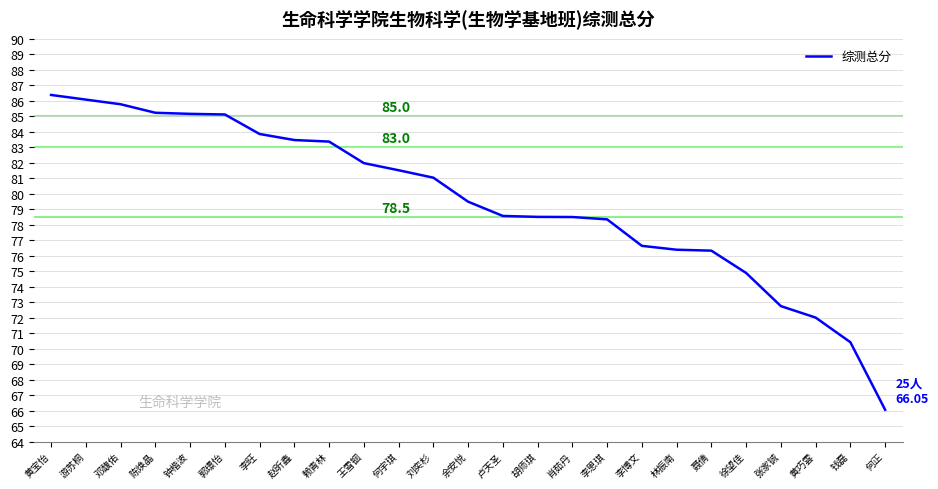

What is the change in value from 赵昕鑫 to 赖青林?

-0.1